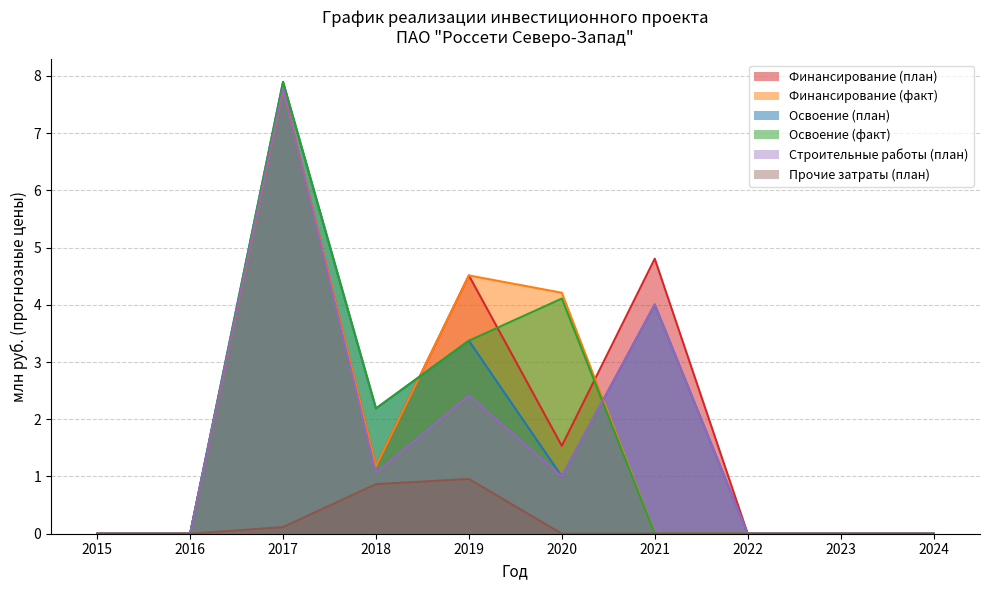

The Строительные работы (план) series shows 0.7 at 2020. True or false?

False